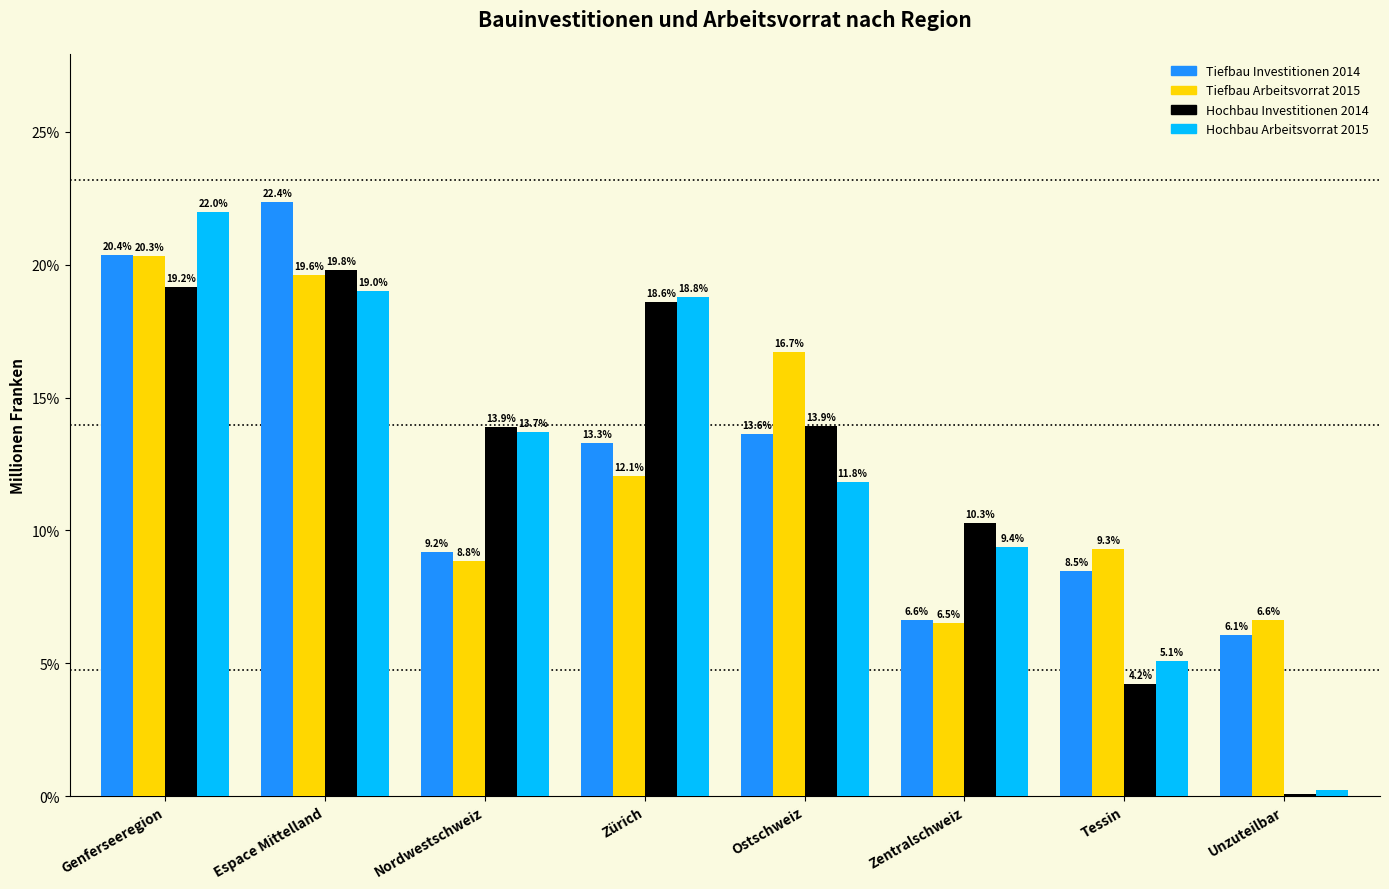

What is the difference between the second highest and minimum values in the Tiefbau Investitionen 2014 series?

14.3